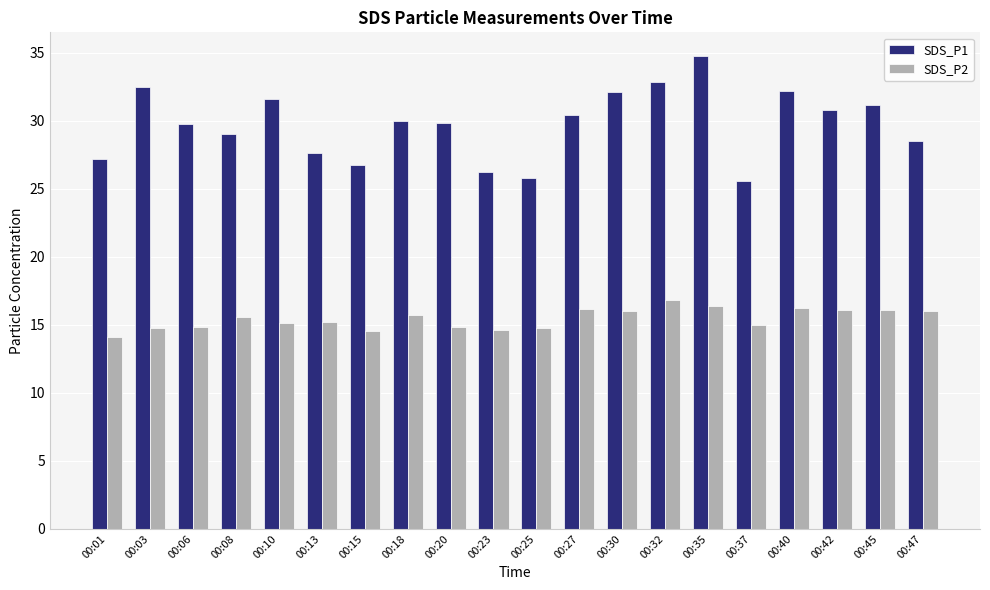

Is it true that SDS_P2 equals 14.8 at 00:20?

True